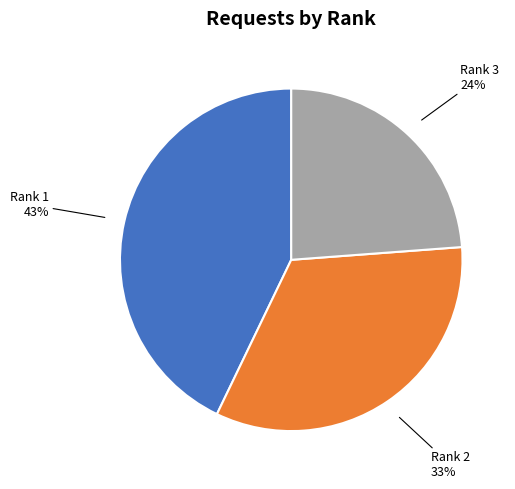

To the nearest percent, what is the average slice percentage?

33%